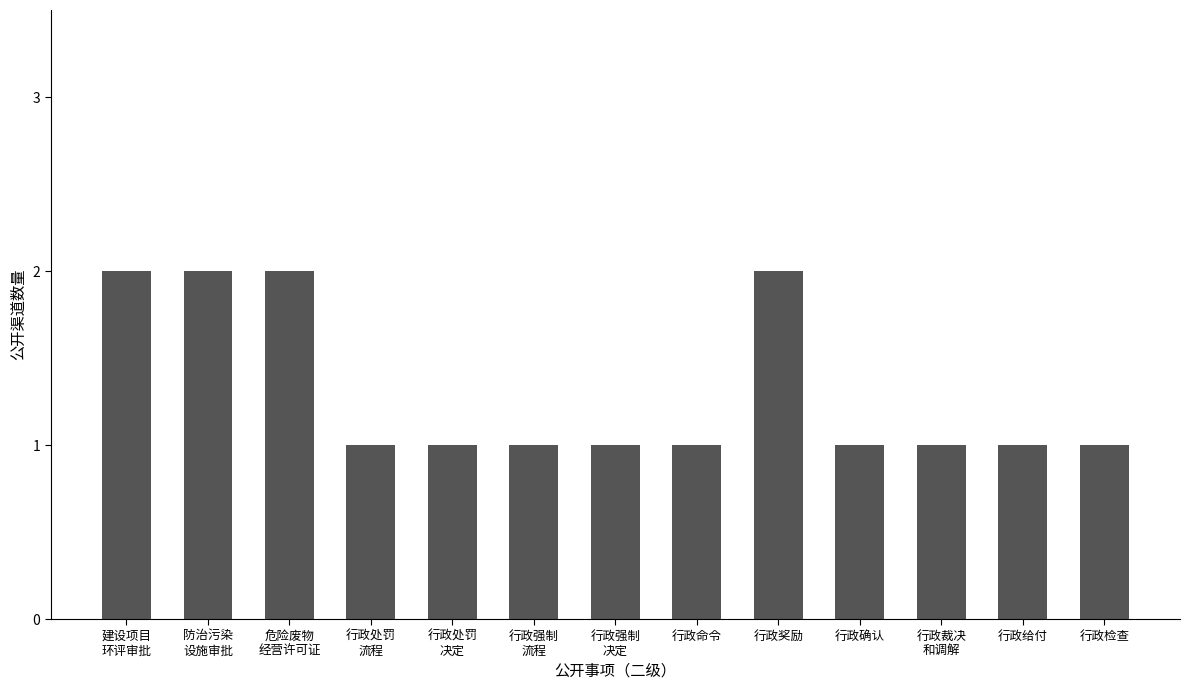

Count the values in the range 1 to 2.

13